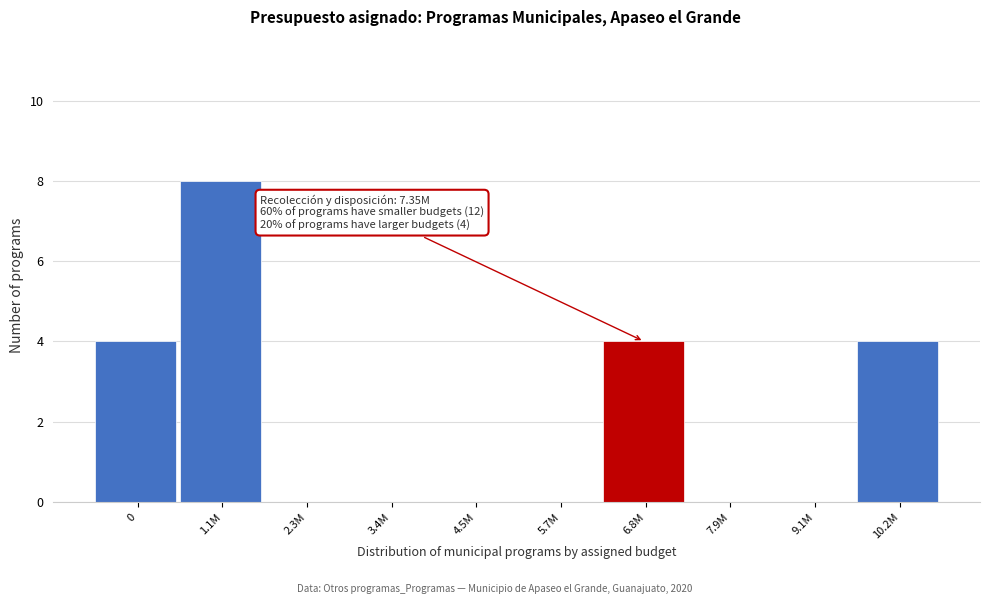

Which category has the highest value across all series?

1.1M